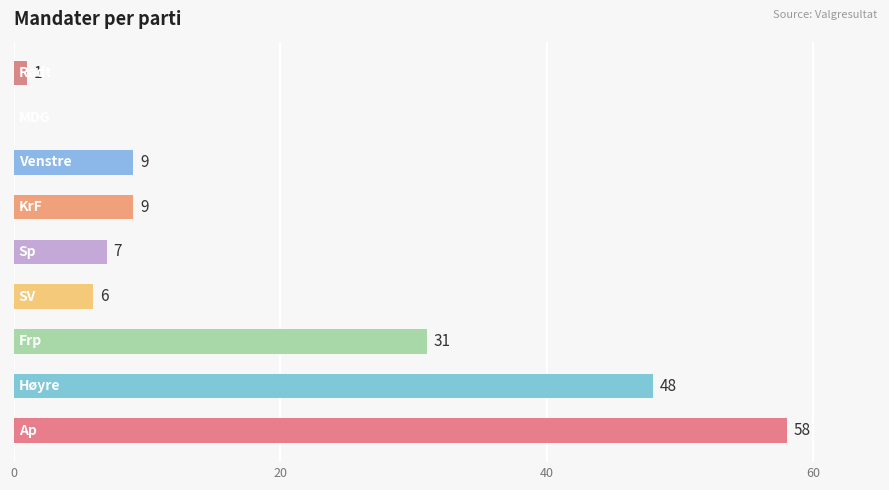

What is the maximum value shown in the chart?

58